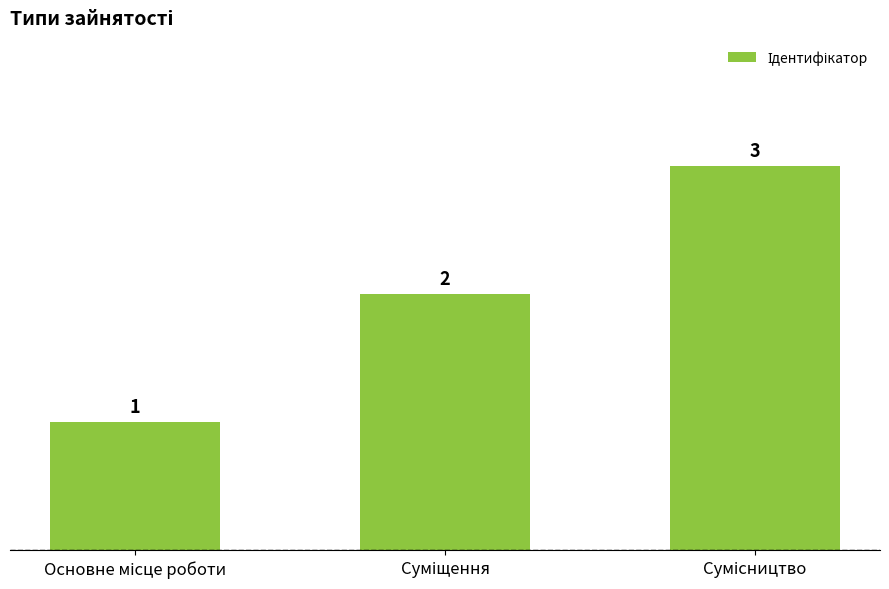

What is the maximum value shown in the chart?

3